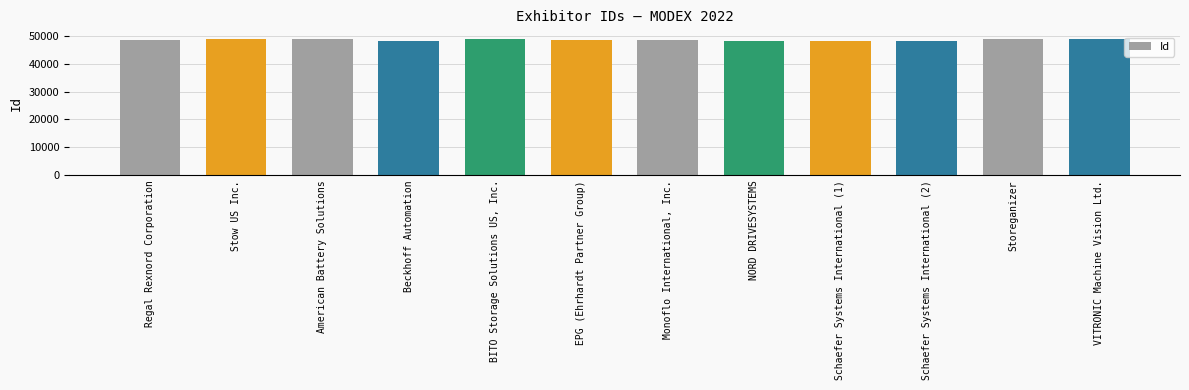

How many data points are less than 48428?

6